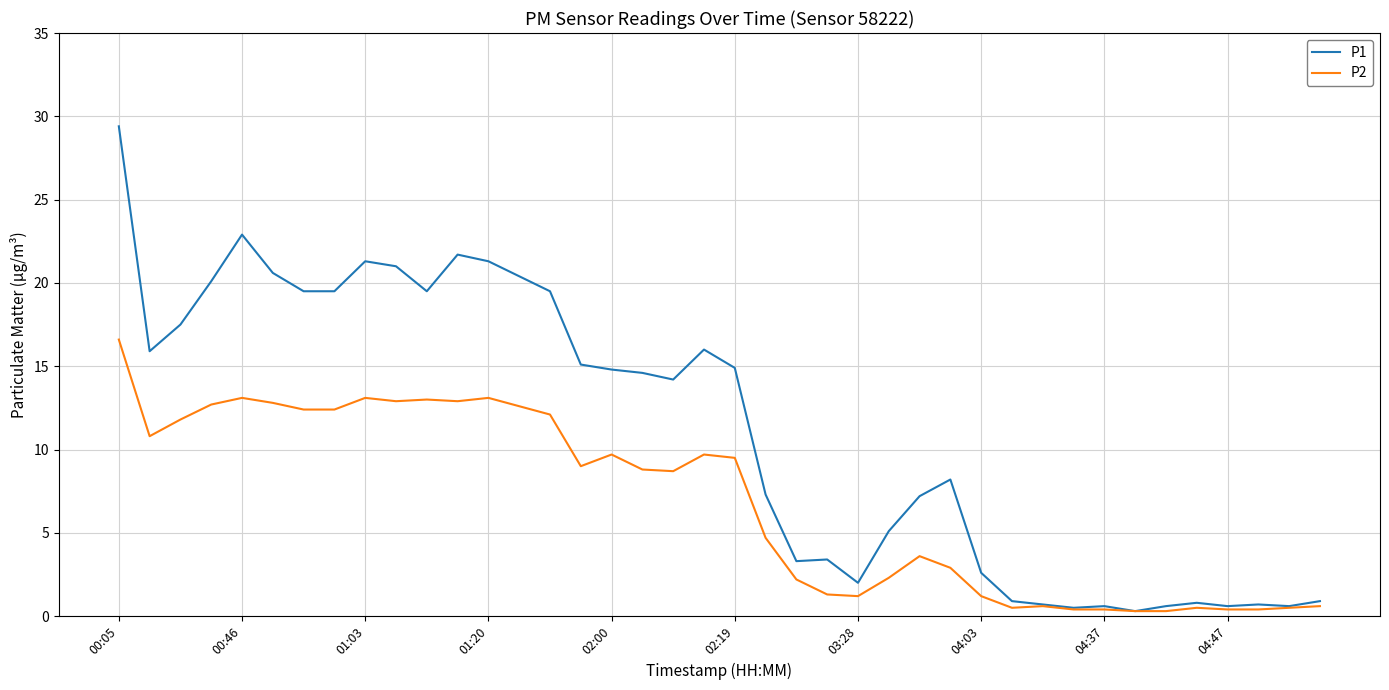

What is the highest value of the P1 series?

29.4